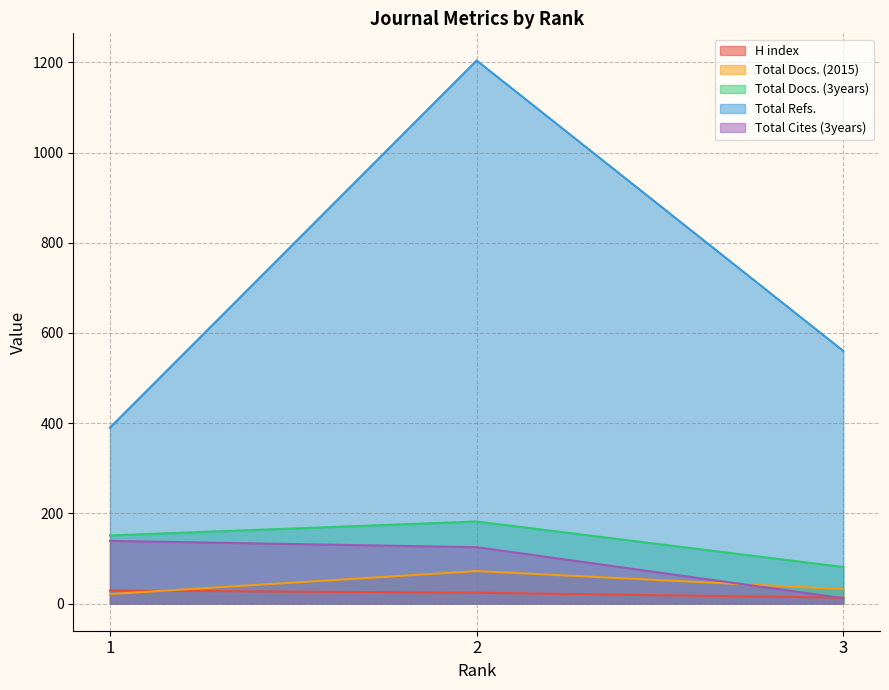

At which category is the sum across all series the highest?

2